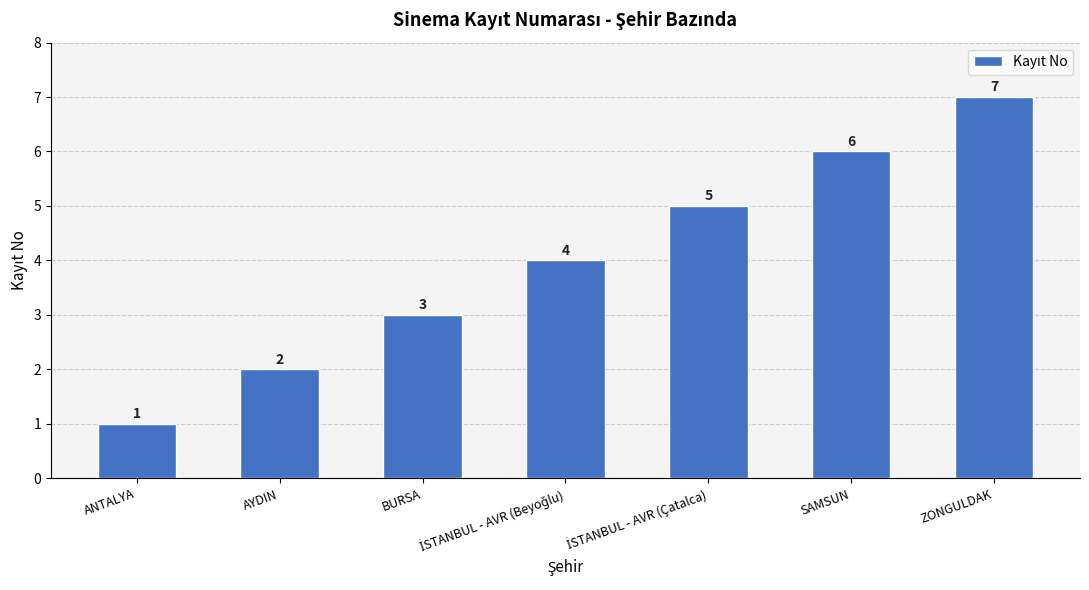

What is the sum of all values?

28